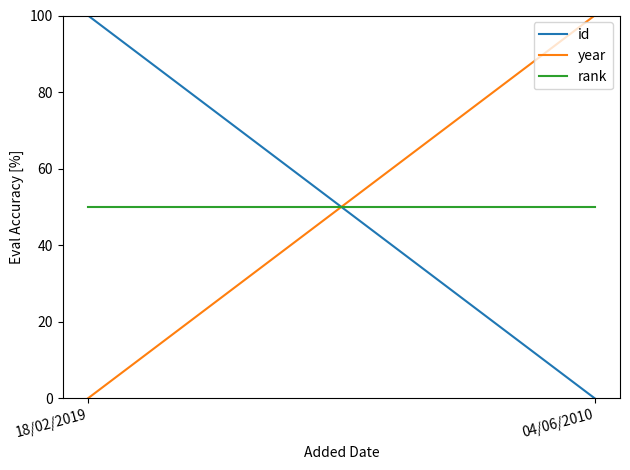

True or false: year has a value of 0 at 18/02/2019.

True